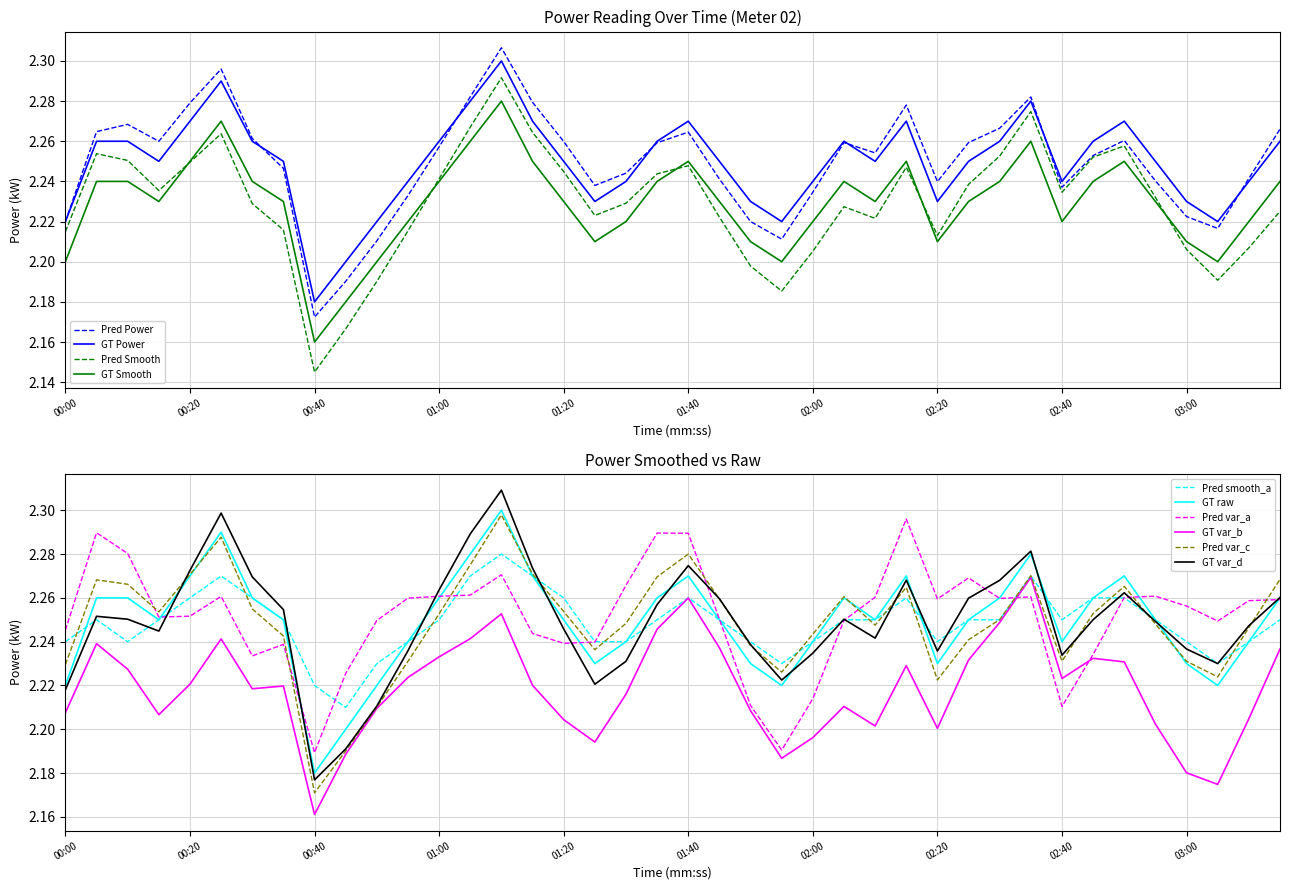

What is the sum of all power values?

90.0